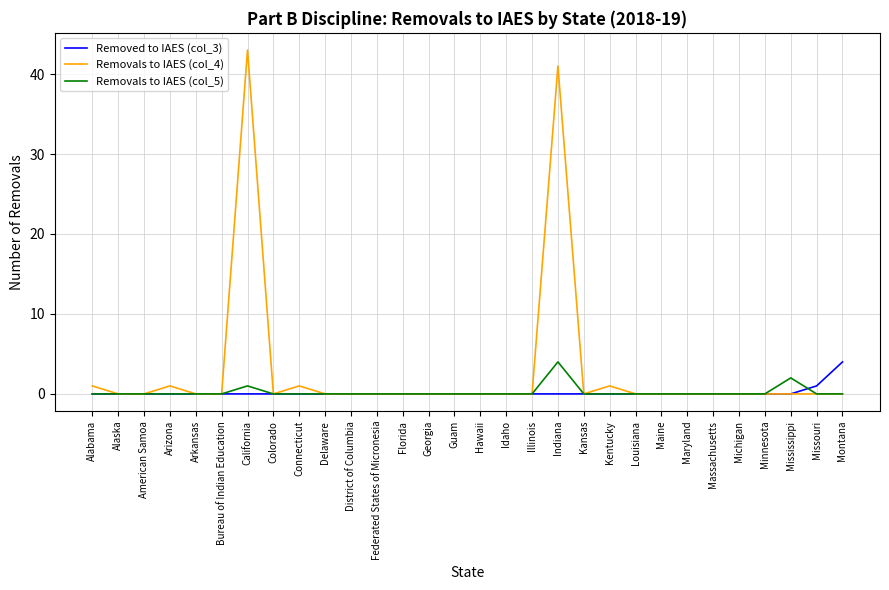

How many lines are shown in the chart?

3